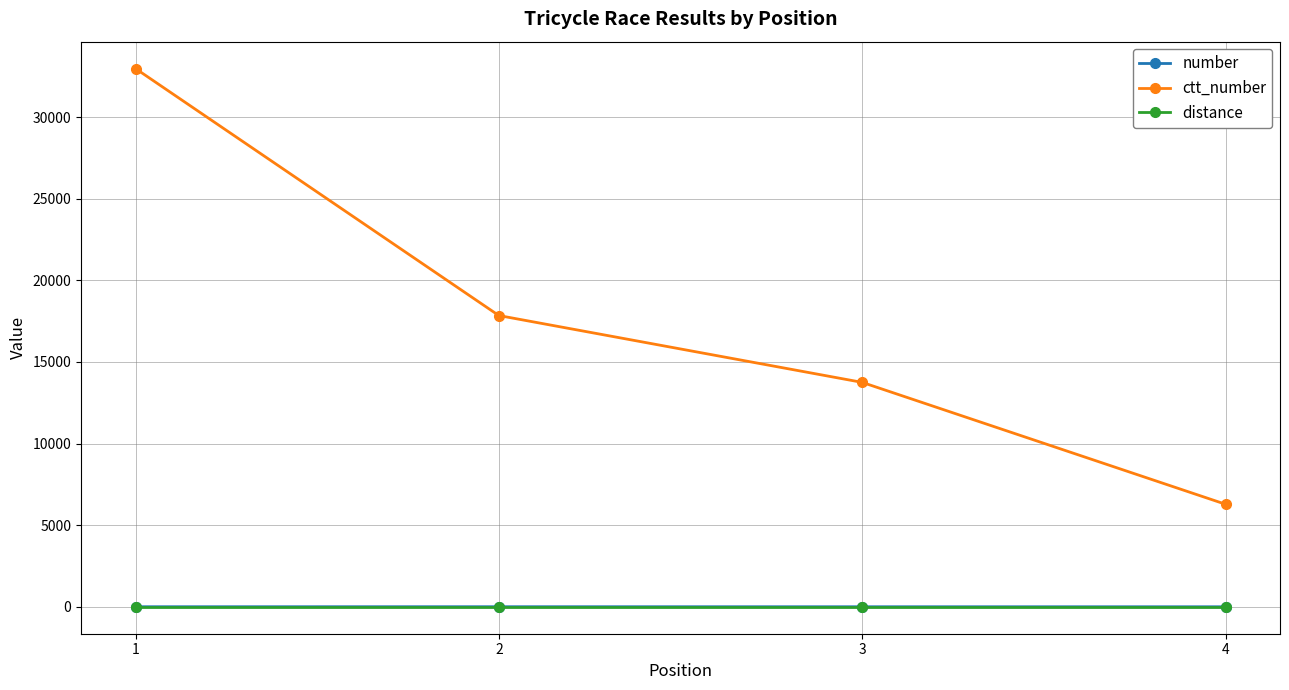

Rank the categories by ctt_number value from highest to lowest.

1, 2, 3, 4